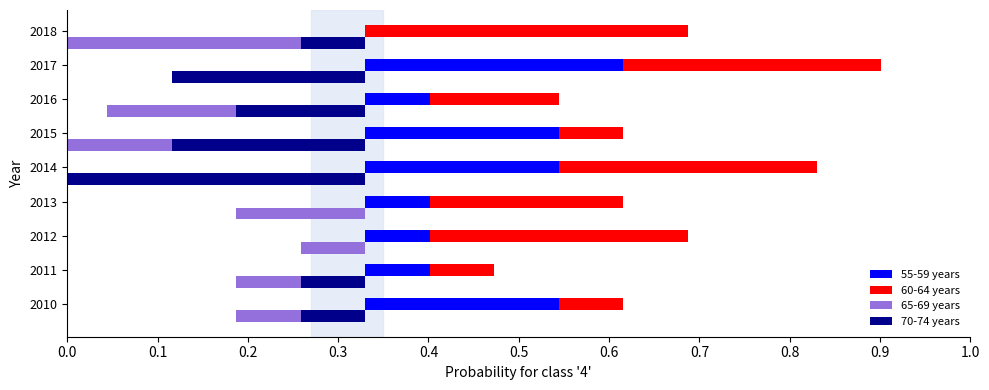

What is the maximum value for 55-59 years?

0.3